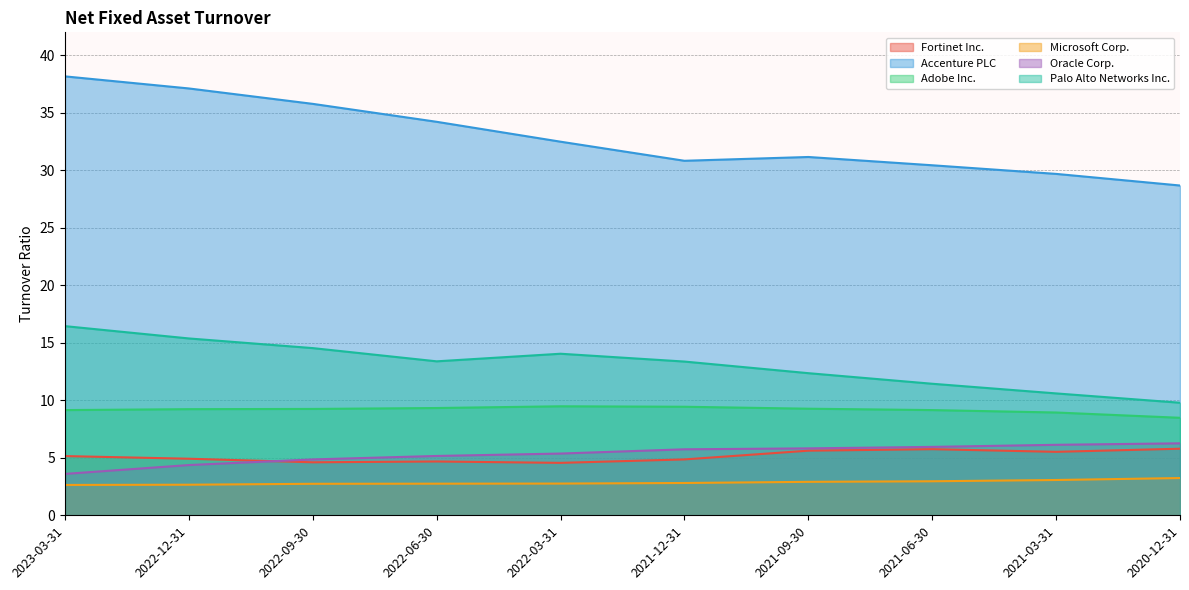

What is the greatest value displayed?

38.2